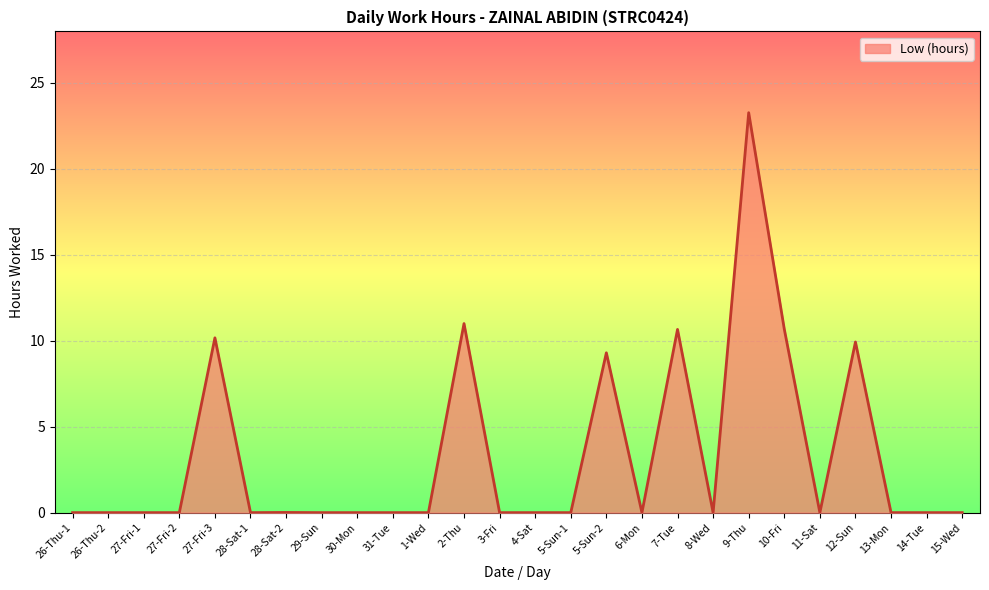

What is the maximum value shown in the chart?

23.3